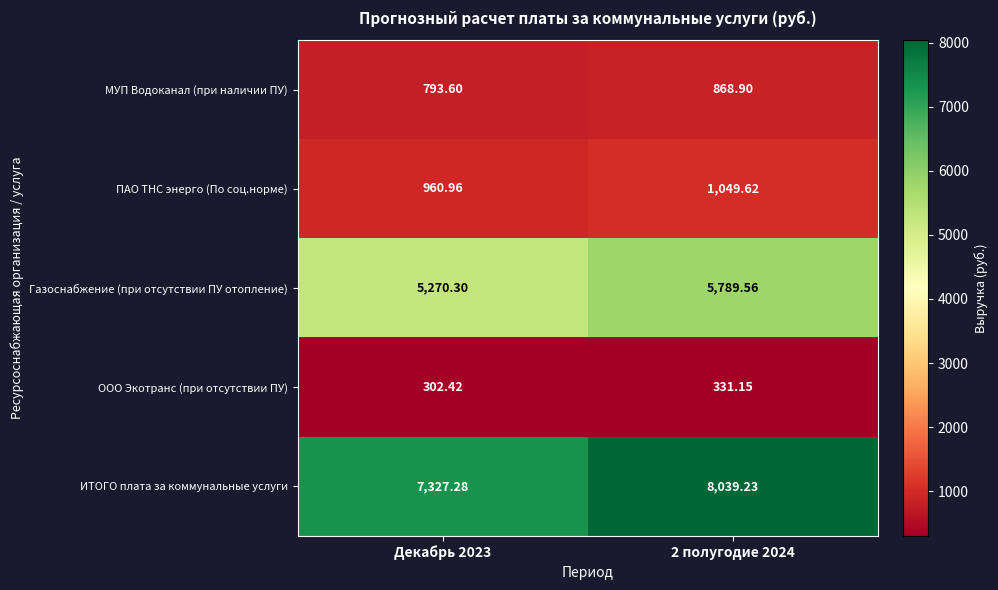

Which series has the largest total across all categories?

ИТОГО плата за коммунальные услуги